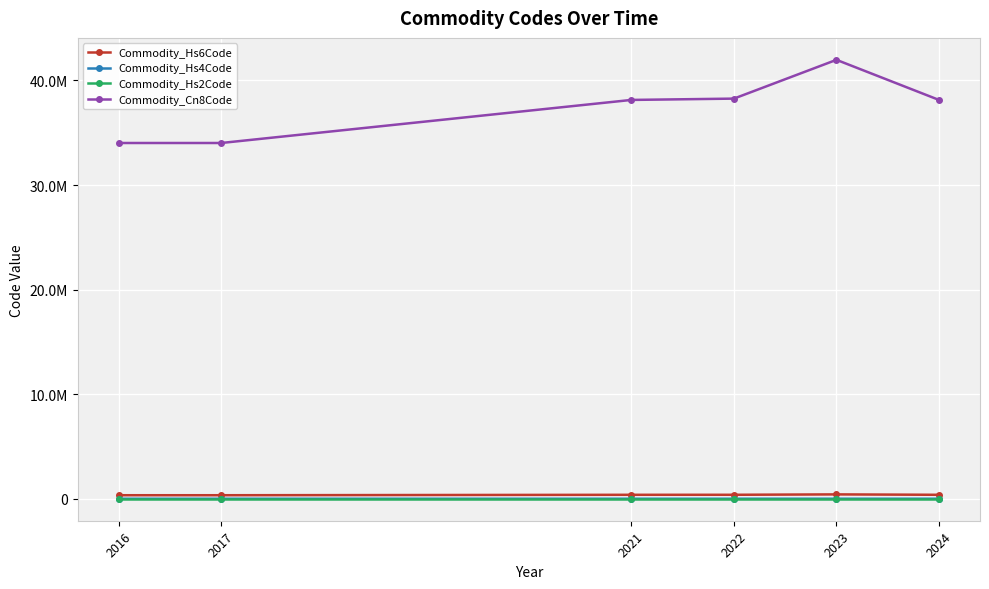

What are all the series names shown in the legend?

Commodity_Hs6Code, Commodity_Hs4Code, Commodity_Hs2Code, Commodity_Cn8Code